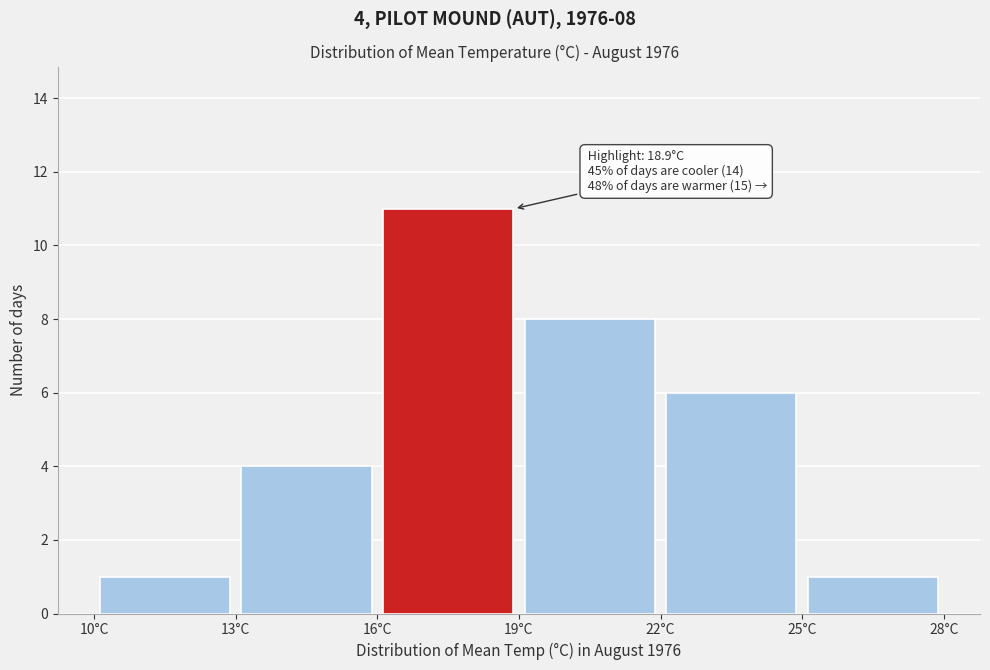

Over which range of the x-axis is the bar tallest?

16 to 19